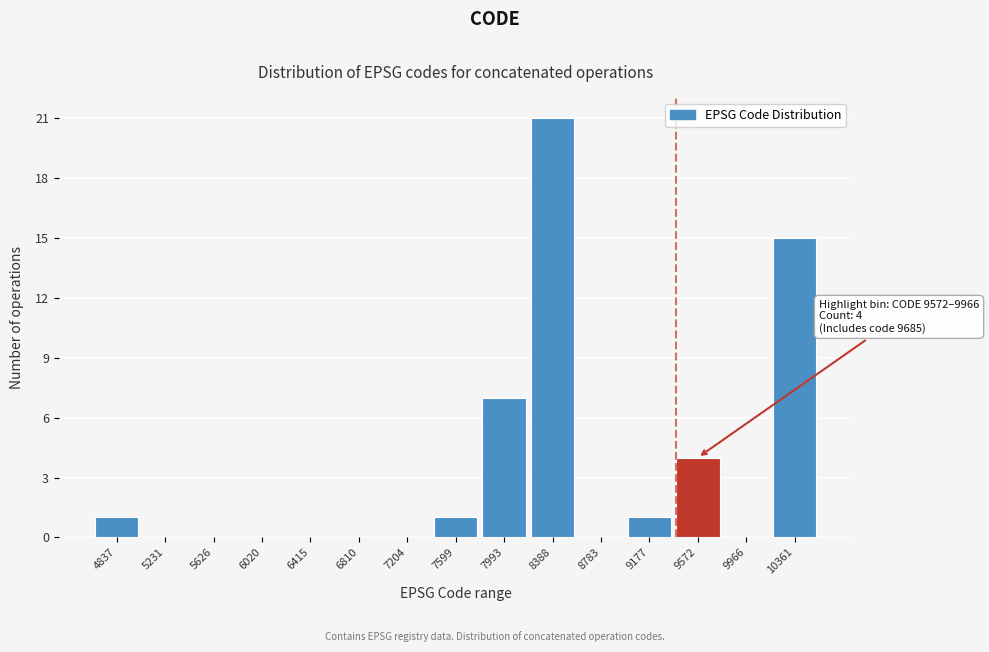

Reading left to right, transcribe all the data shown in this chart.

4837=1	5231=0	5626=0	6020=0	6415=0	6810=0	7204=0	7599=1	7993=7	8388=21	8783=0	9177=1	9572=4	9966=0	10361=15